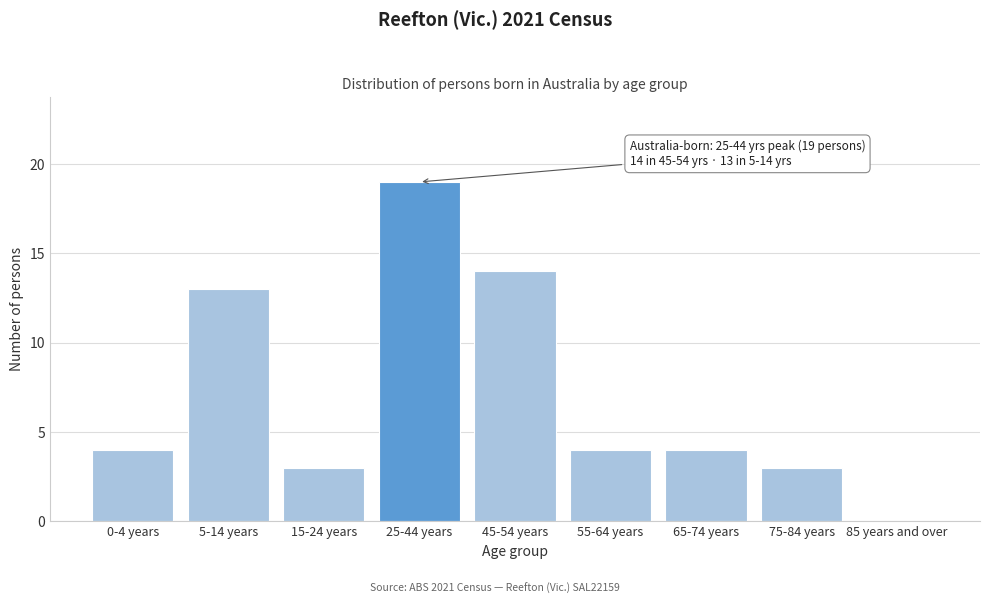

Reading right to left, what are all the values shown in this chart?

85 years and over=0	75-84 years=3	65-74 years=4	55-64 years=4	45-54 years=14	25-44 years=19	15-24 years=3	5-14 years=13	0-4 years=4